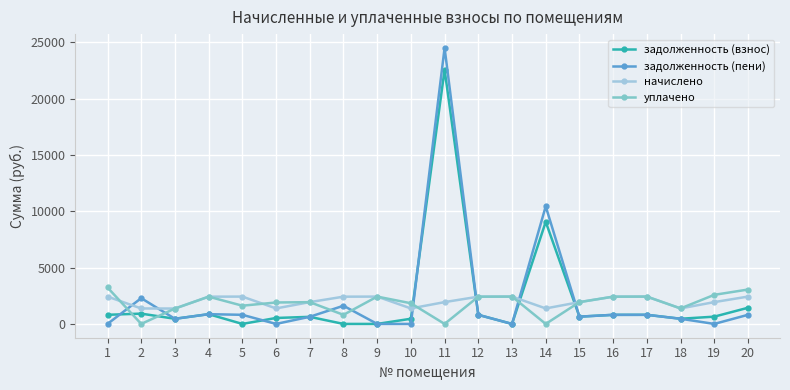

What is the difference between the начислено values at 10 and 2?

3.7